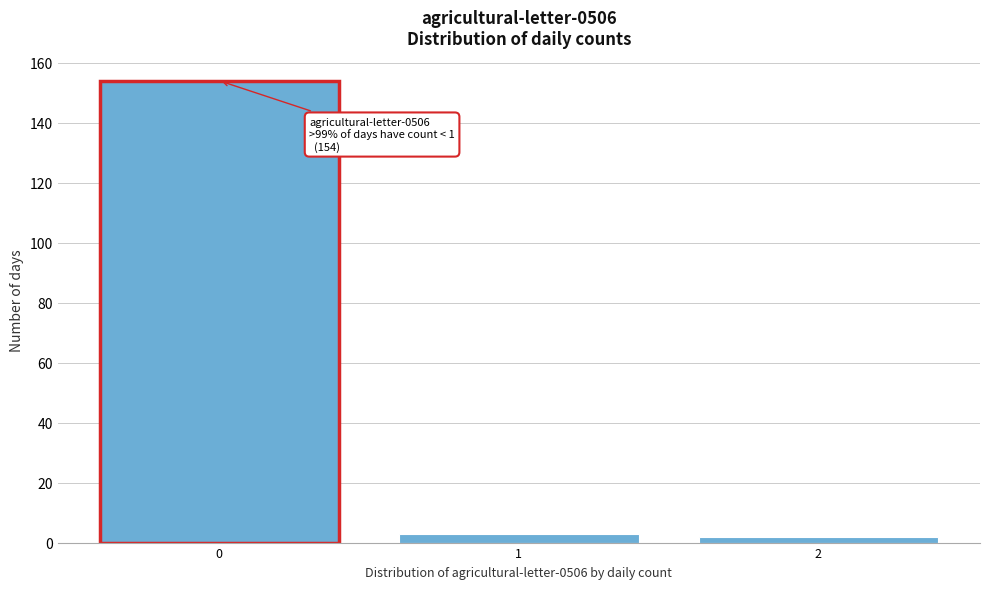

Reading left to right, extract all data points from this chart.

0=154	1=3	2=2